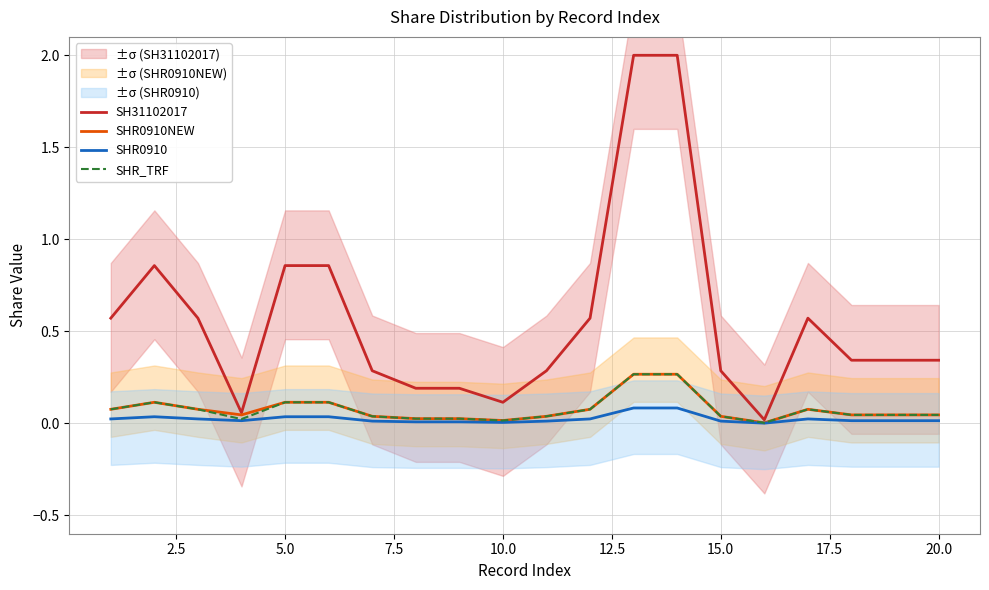

Between 7.5 and 14, which series saw the biggest shift?

SH31102017